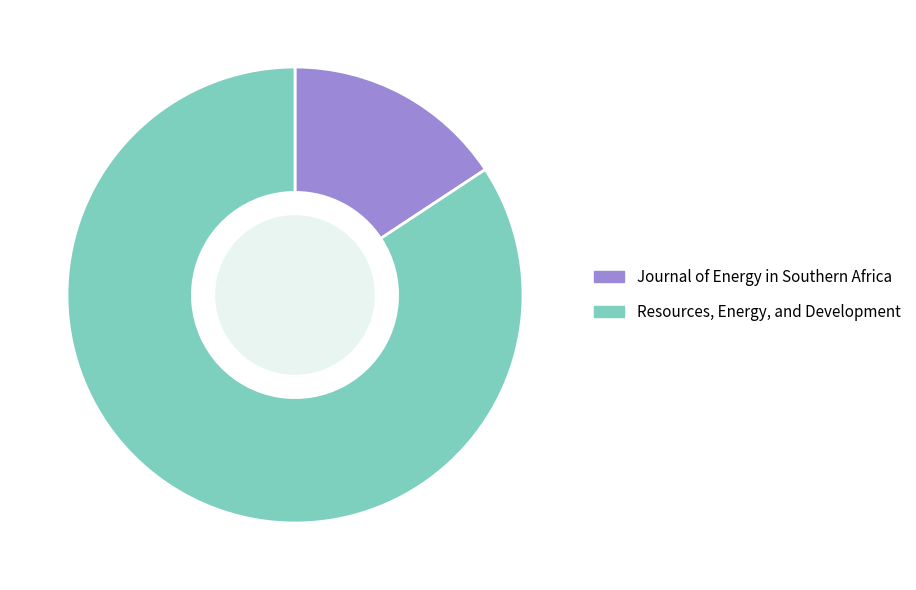

Which has a higher value, Resources, Energy, and Development or Journal of Energy in Southern Africa?

Resources, Energy, and Development